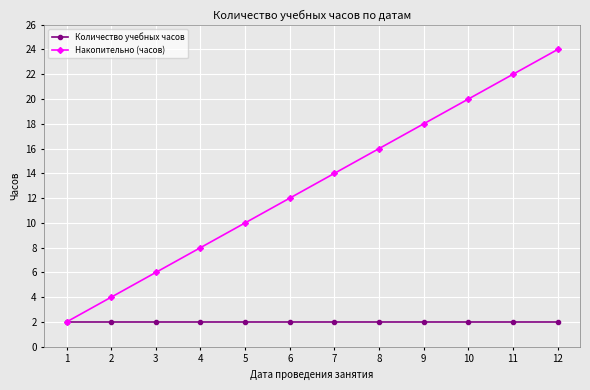

What is the value of the Накопительно (часов) point at the 4th from the left?

8